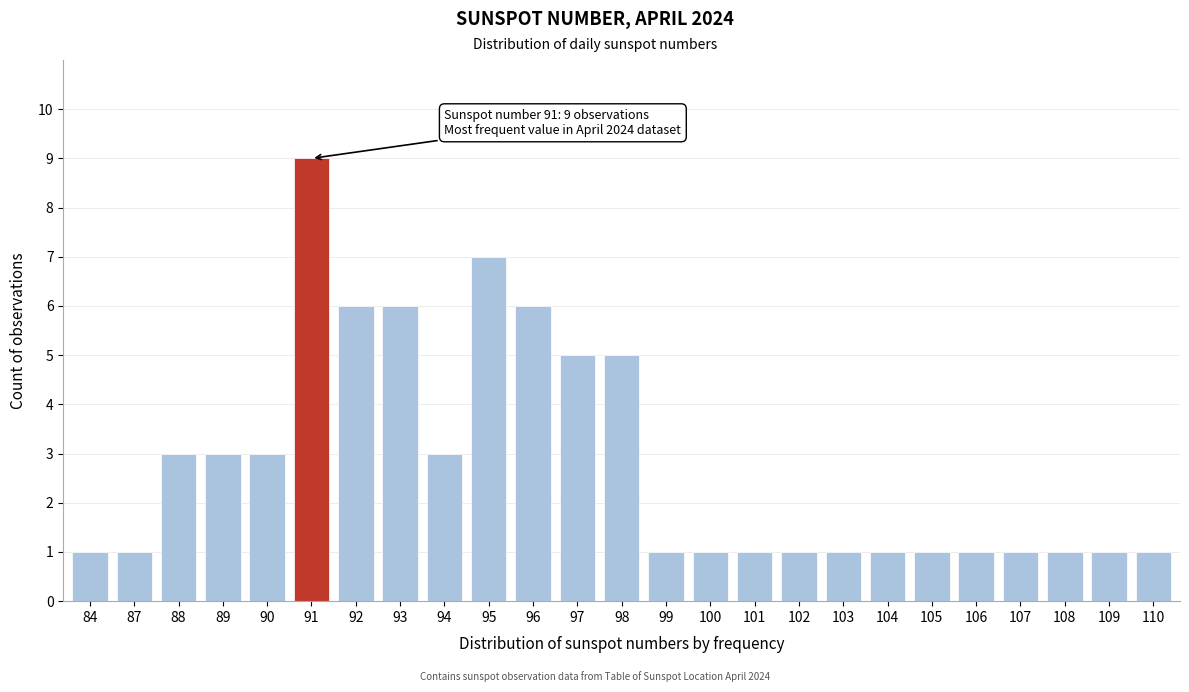

Reading left to right, list all the values displayed in this chart.

1	1	3	3	3	9	6	6	3	7	6	5	5	1	1	1	1	1	1	1	1	1	1	1	1